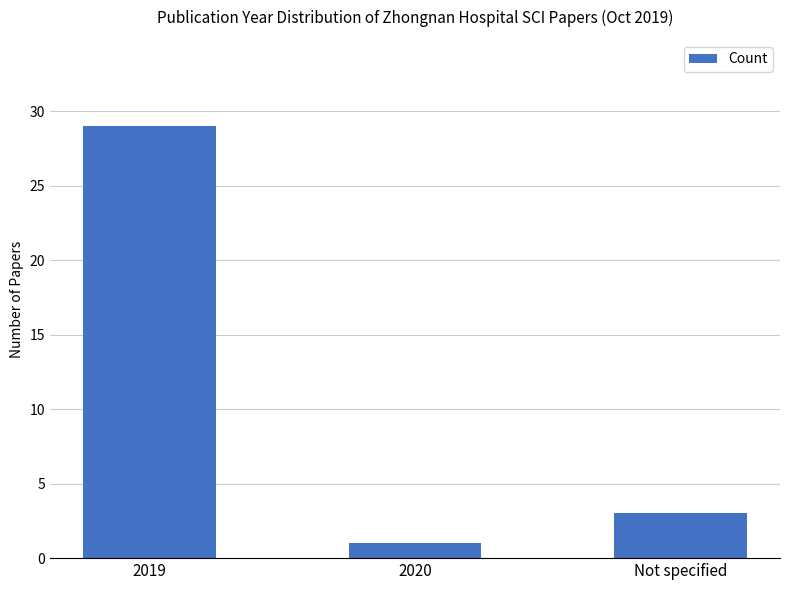

How many data points are less than 3?

1